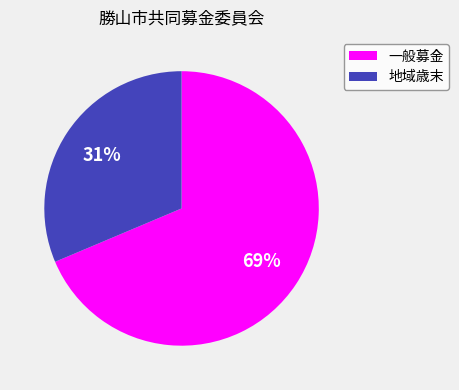

To the nearest percent, what is the average slice percentage?

50%